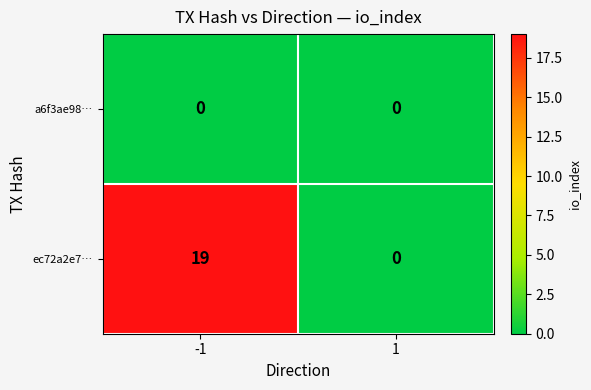

List the labels in order of ec72a2e7… value, largest first.

-1, 1